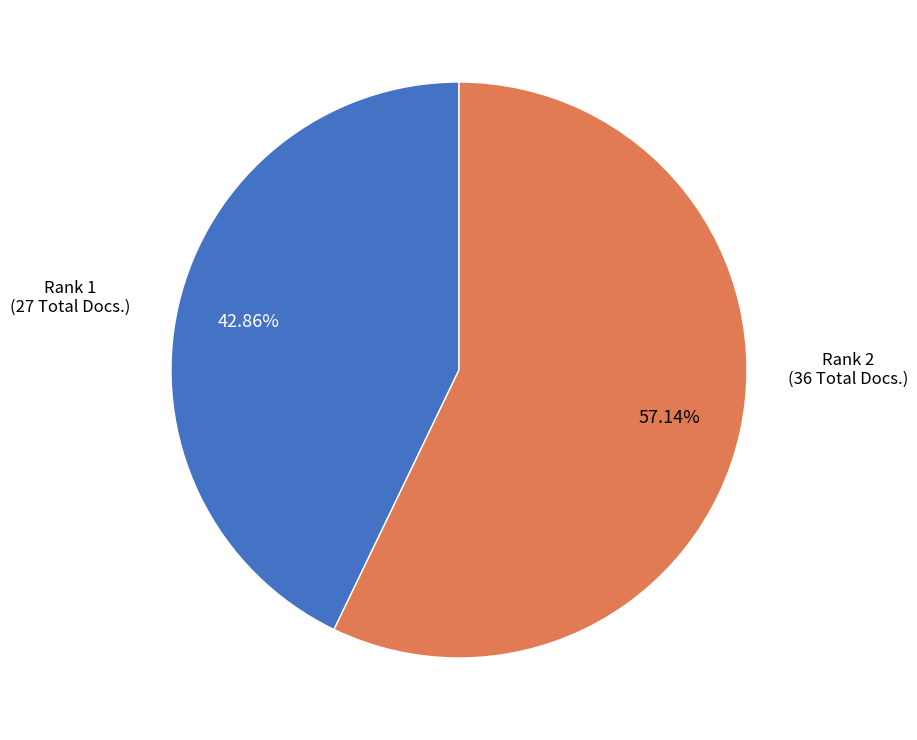

Is there a majority slice in this chart?

Yes